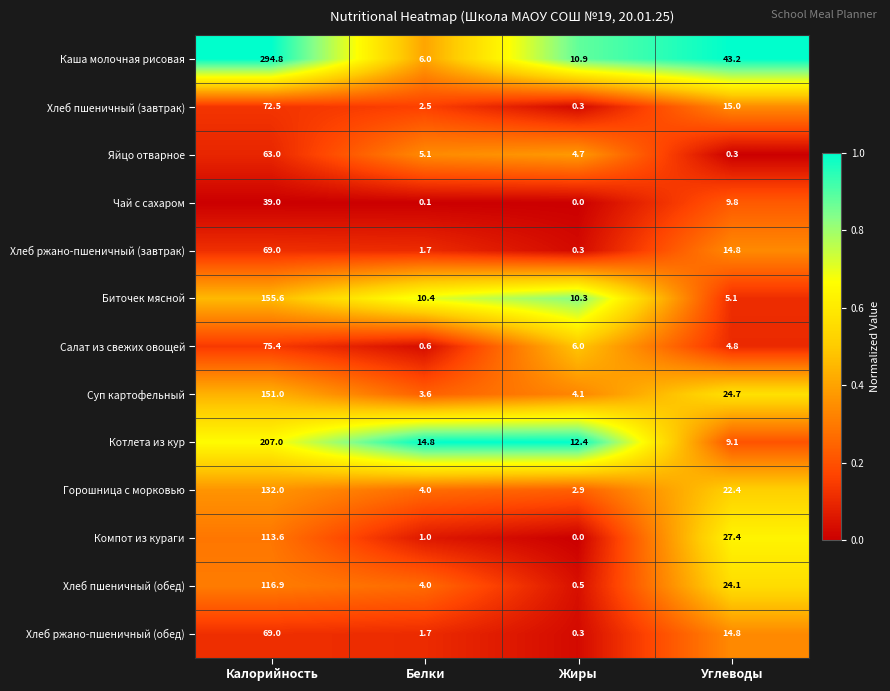

What is the total value across all series at Белки?

55.5